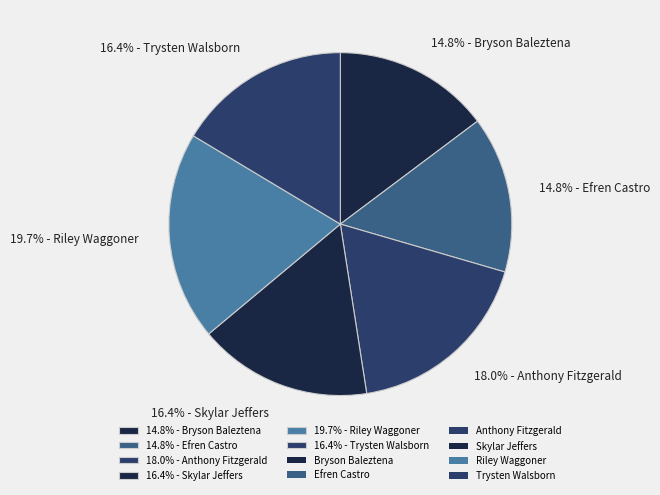

Is there a majority slice in this chart?

No